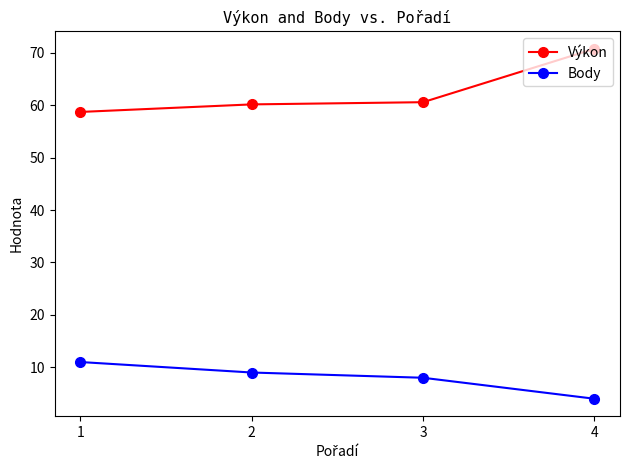

What is the approximate value of Body at 1?

11.0